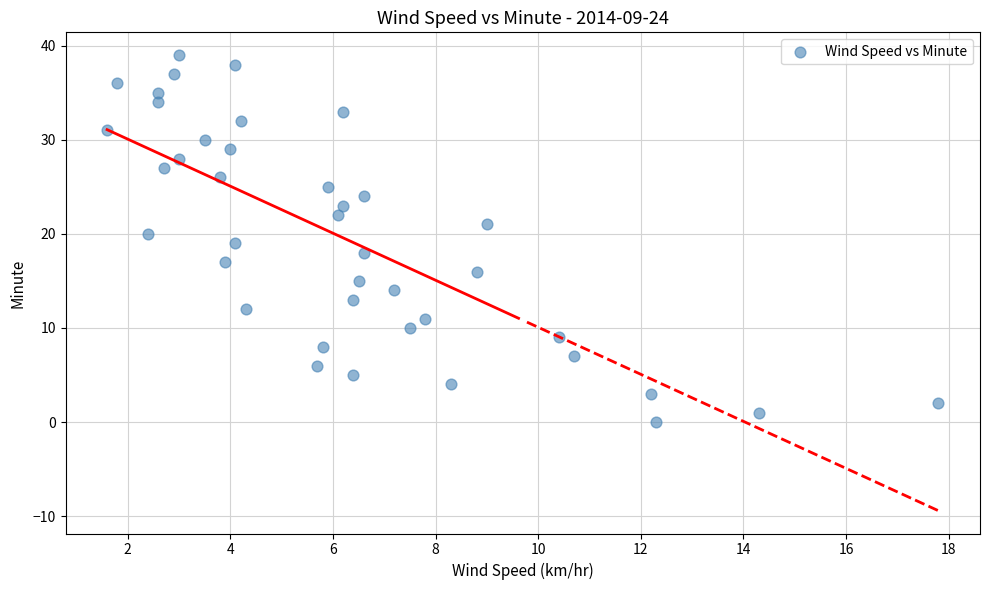

What is the range of Y values (max minus min)?

39